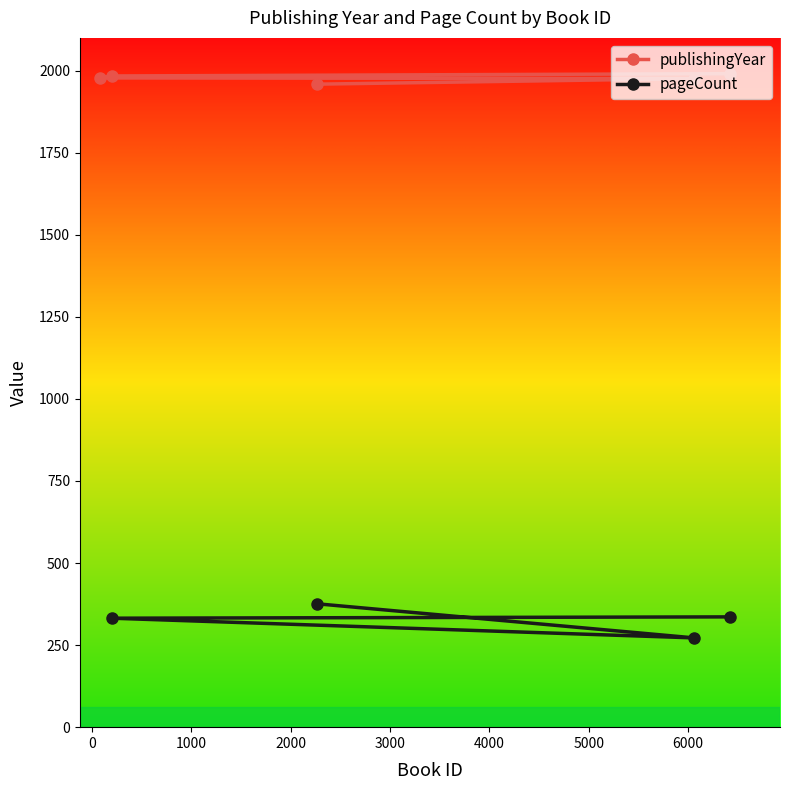

At which label does the data first exceed 1978?

195